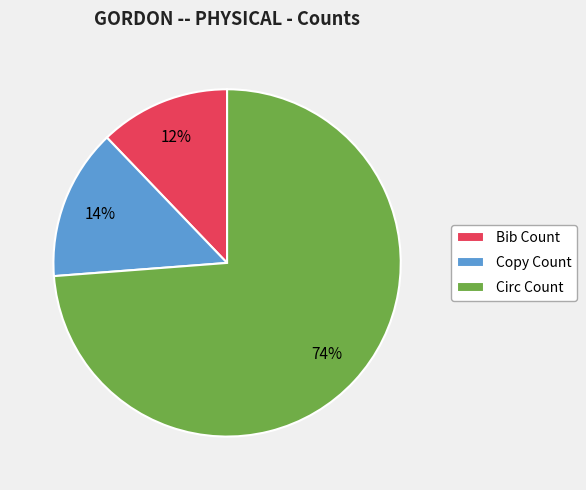

Is it true that Circ Count is 74% of the pie?

True